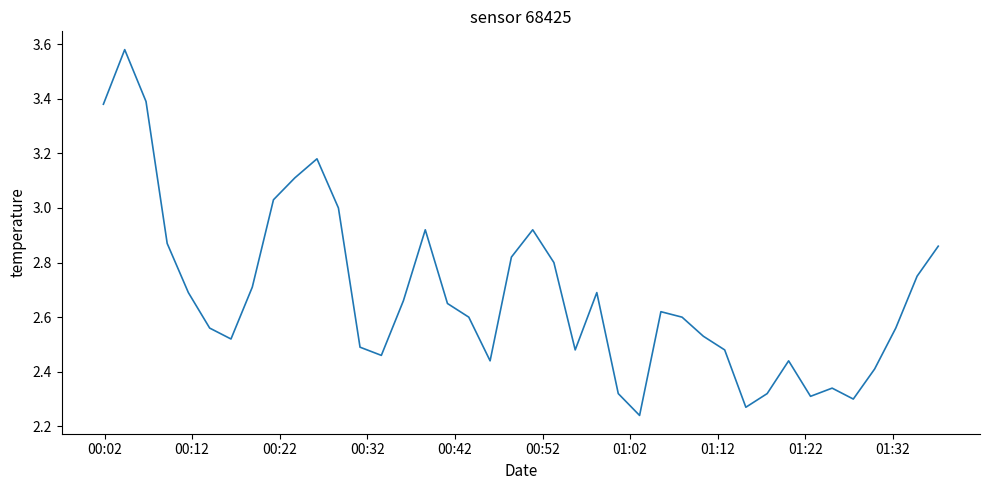

Does the chart display data point markers on the line(s)?

No